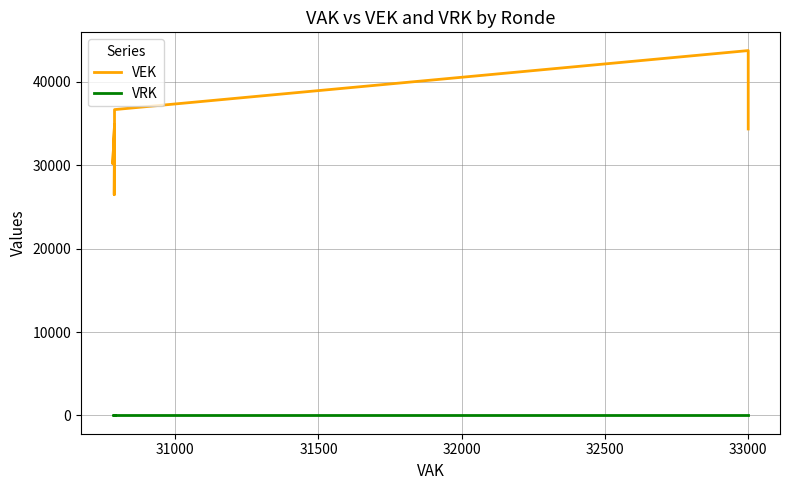

Which series has the largest total across all categories?

VEK